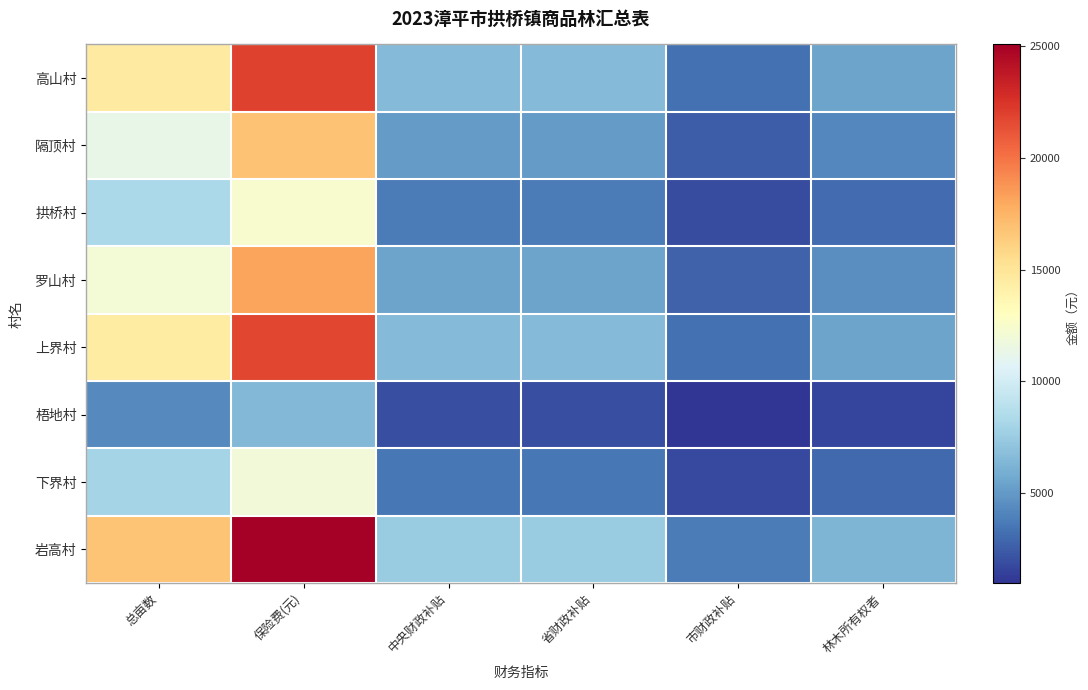

Reading left to right, extract all data points from this chart.

高山村: 总亩数=14619.9	保险费(元)=21929.8	中央财政补贴=6578.9	省财政补贴=6578.9	市财政补贴=3289.5	林木所有权者=5482.4
隔顶村: 总亩数=11245.3	保险费(元)=16868.0	中央财政补贴=5060.4	省财政补贴=5060.4	市财政补贴=2530.2	林木所有权者=4217.0
拱桥村: 总亩数=8303.2	保险费(元)=12454.8	中央财政补贴=3736.4	省财政补贴=3736.4	市财政补贴=1868.2	林木所有权者=3113.7
罗山村: 总亩数=12087.8	保险费(元)=18131.6	中央财政补贴=5439.5	省财政补贴=5439.5	市财政补贴=2719.7	林木所有权者=4532.9
上界村: 总亩数=14517.7	保险费(元)=21776.5	中央财政补贴=6533.0	省财政补贴=6533.0	市财政补贴=3266.5	林木所有权者=5444.1
梧地村: 总亩数=4314.6	保险费(元)=6471.9	中央财政补贴=1941.6	省财政补贴=1941.6	市财政补贴=970.8	林木所有权者=1618.0
下界村: 总亩数=7993.6	保险费(元)=11990.3	中央财政补贴=3597.1	省财政补贴=3597.1	市财政补贴=1798.6	林木所有权者=2997.6
岩高村: 总亩数=16726.0	保险费(元)=25089.0	中央财政补贴=7526.7	省财政补贴=7526.7	市财政补贴=3763.3	林木所有权者=6272.2